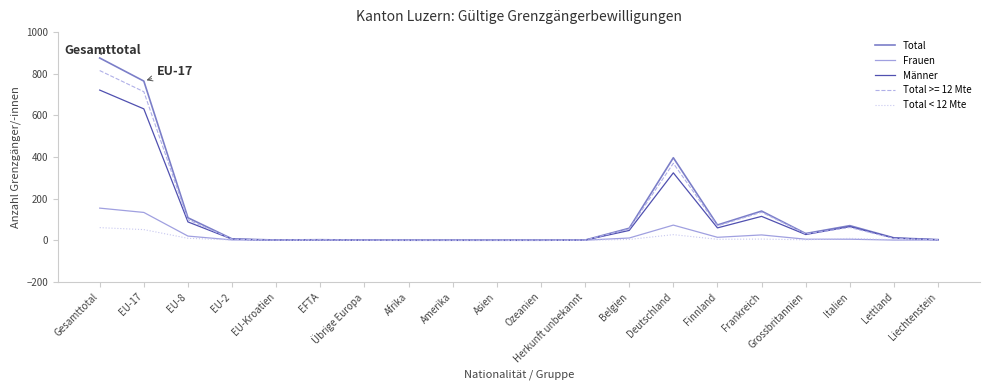

What is the difference between the highest and lowest values at Gesamttotal?

815.2